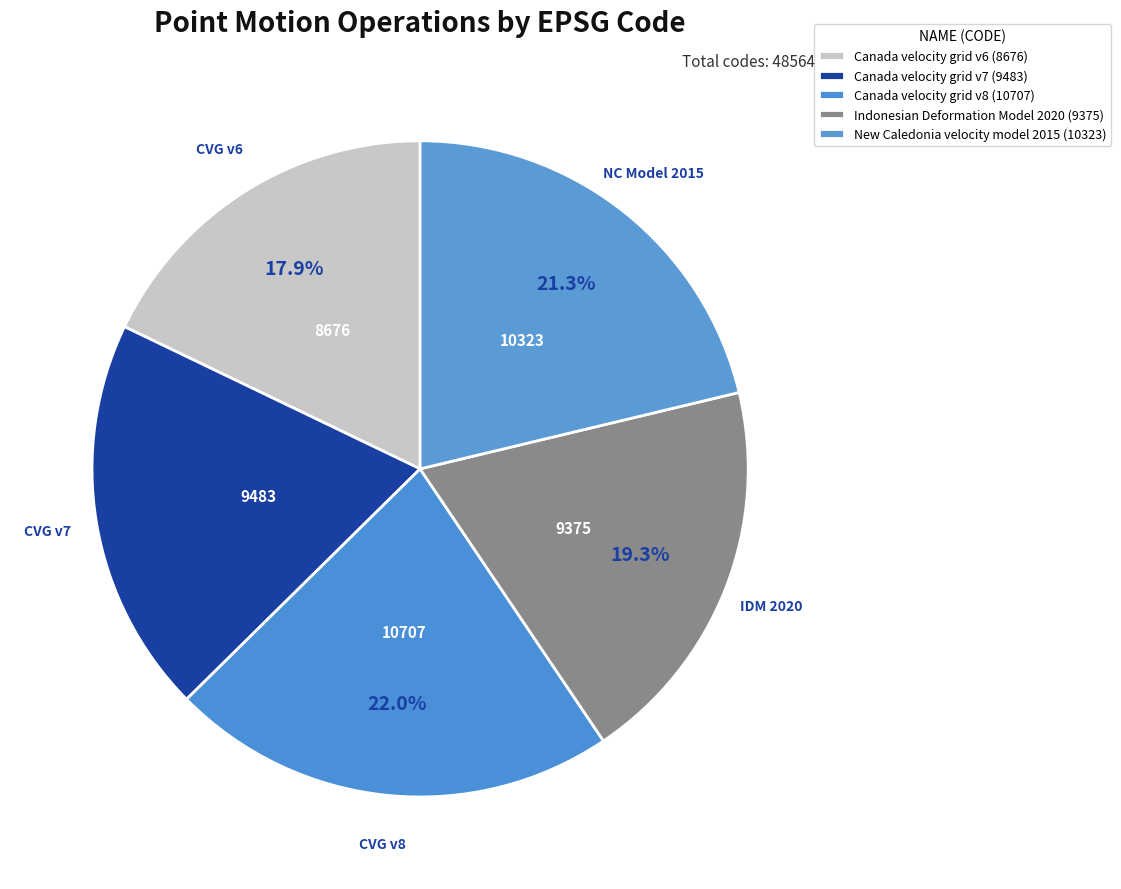

Combined, what portion of the pie is Indonesian Deformation Model 2020 and New Caledonia velocity model 2015?

40.6%